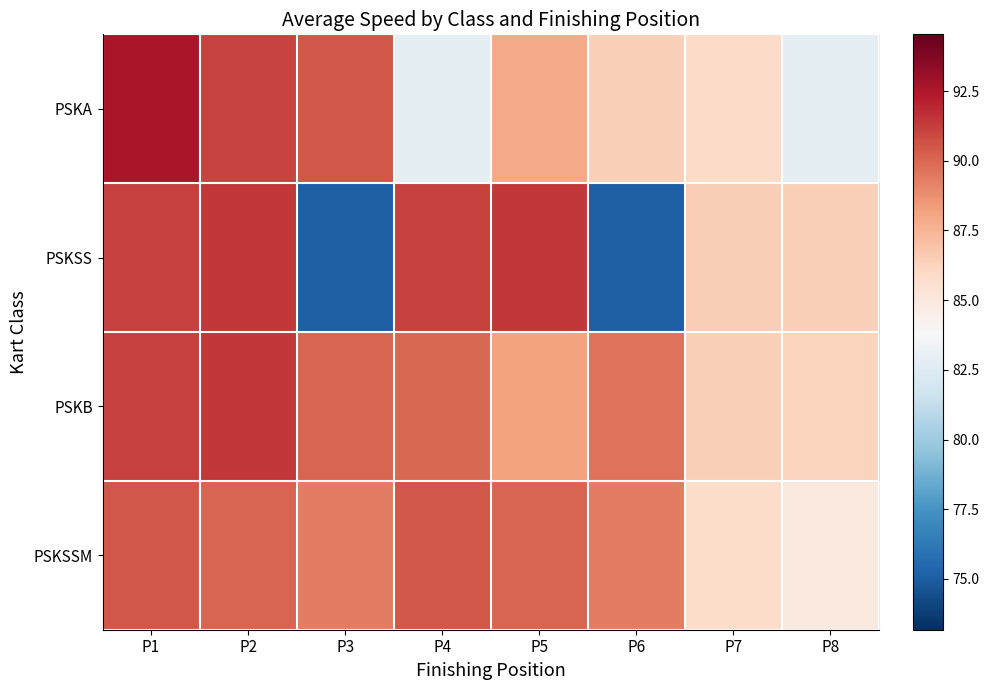

Reading left to right, transcribe all the data shown in this chart.

PSKA: P1=92.5	P2=91.1	P3=90.5	P4=82.8	P5=87.9	P6=86.4	P7=85.9	P8=82.8
PSKSS: P1=91.2	P2=91.4	P3=75.2	P4=91.2	P5=91.4	P6=75.2	P7=86.5	P8=86.4
PSKB: P1=91.1	P2=91.4	P3=90.0	P4=90.0	P5=88.2	P6=89.6	P7=86.4	P8=86.2
PSKSSM: P1=90.5	P2=90.1	P3=89.3	P4=90.5	P5=90.1	P6=89.3	P7=85.8	P8=84.9